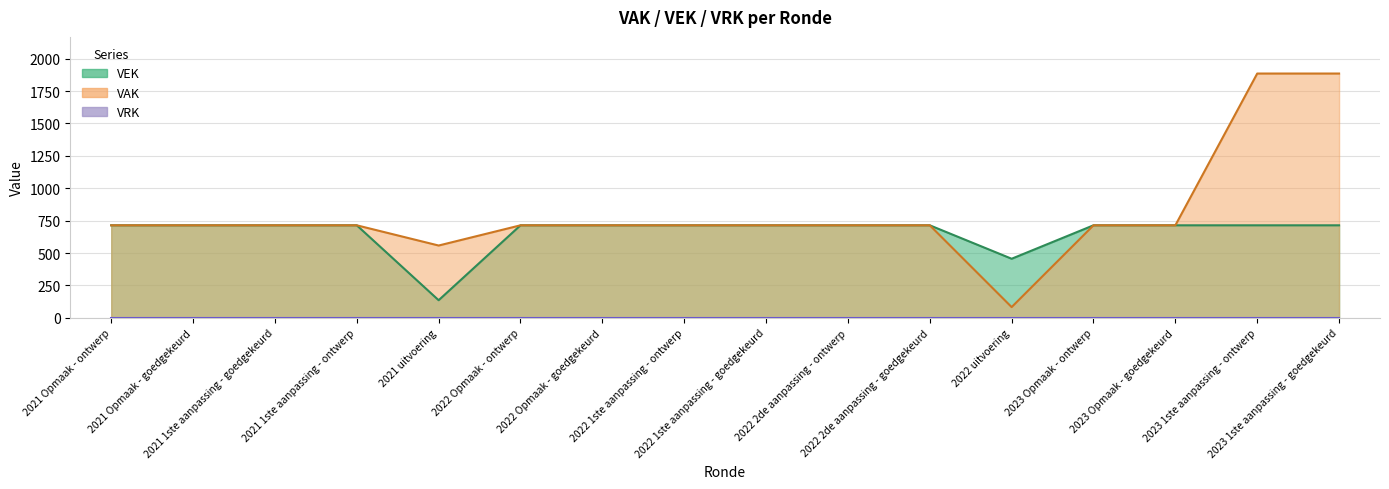

How many lines are shown in the chart?

2